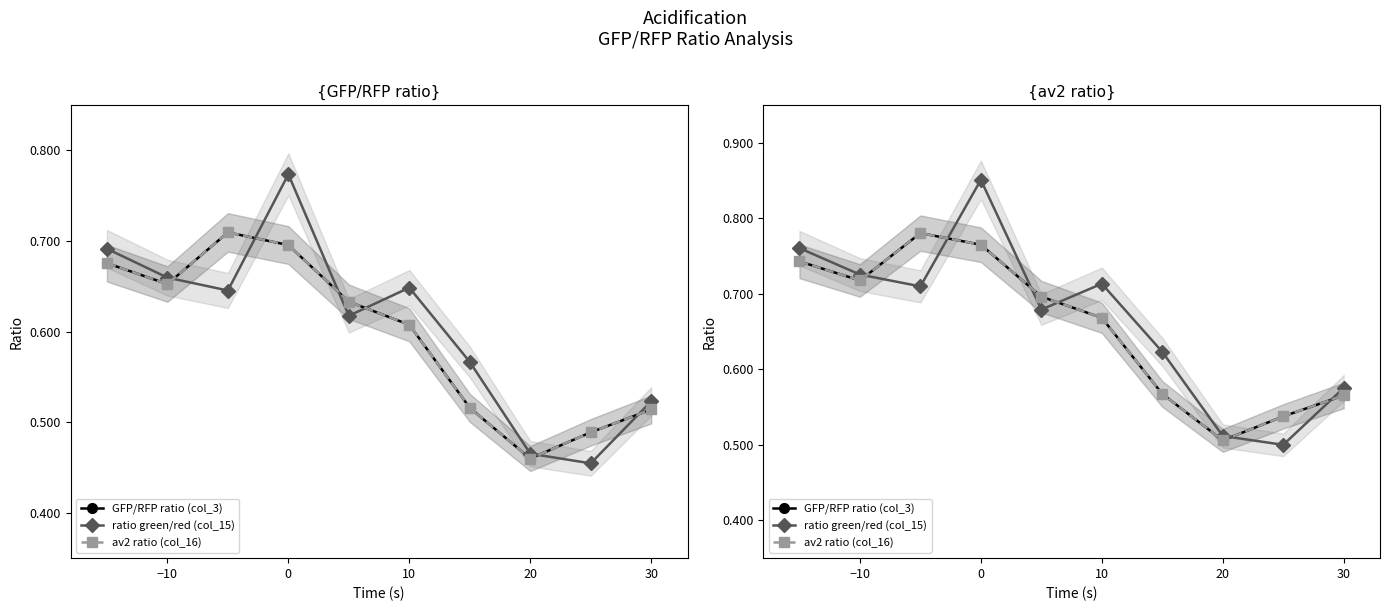

The value of av2 ratio (col_16) at −10 is 0.7. True or false?

True